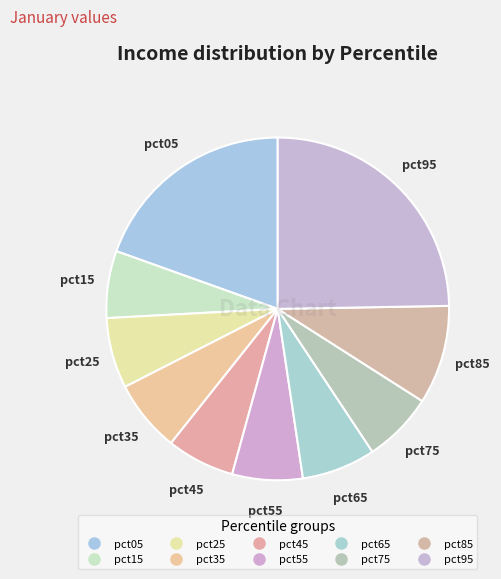

To the nearest percent, what is the average slice percentage?

10%